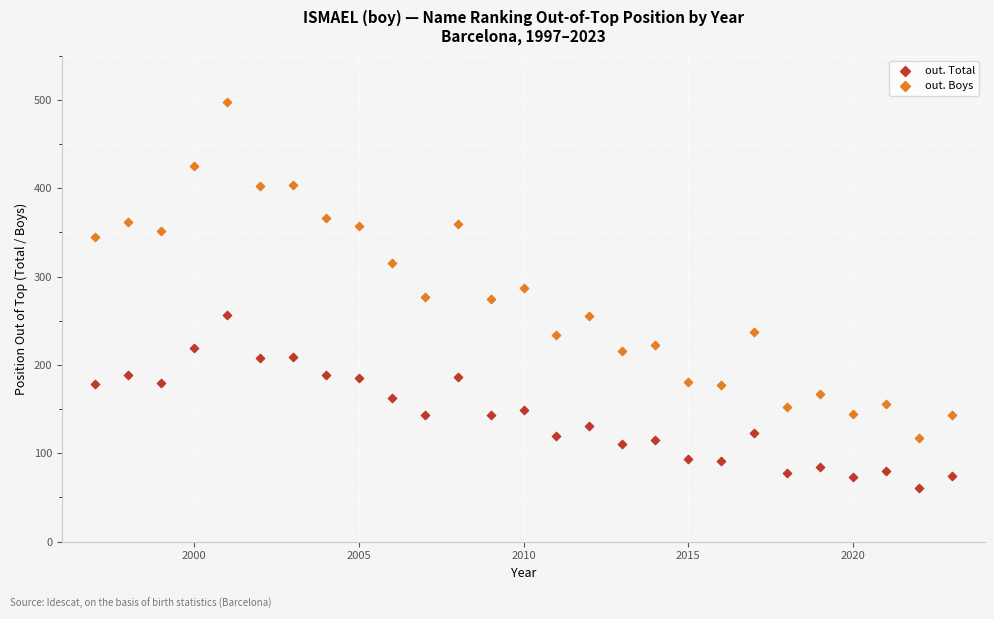

Across all data points, what is the range of Y values (max minus min)?

437